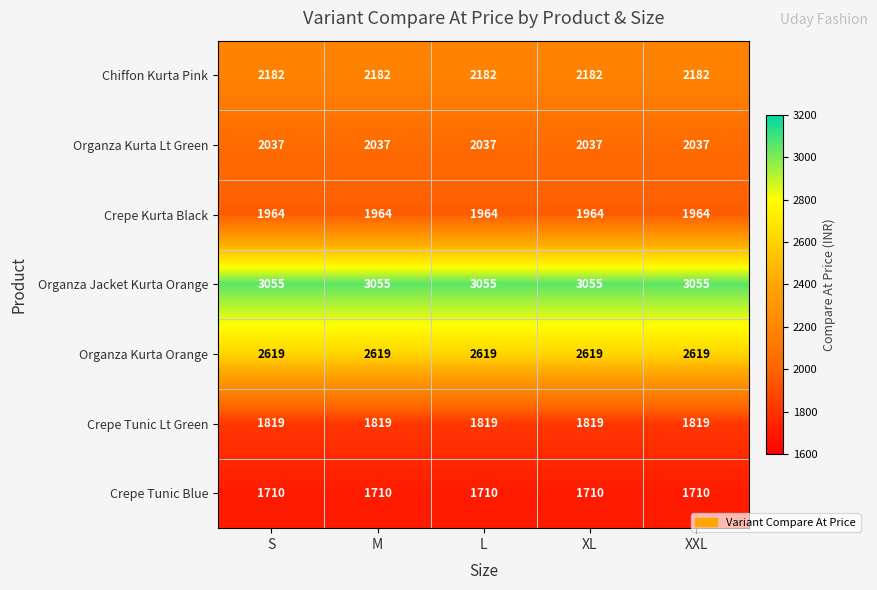

Which series has the largest total across all categories?

Organza Jacket Kurta Orange